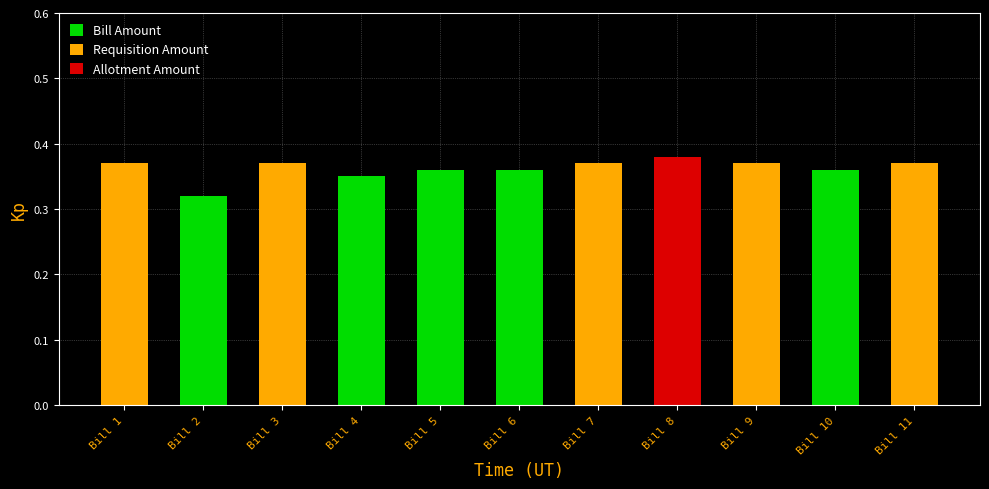

At which category is the sum across all series the highest?

Bill 8